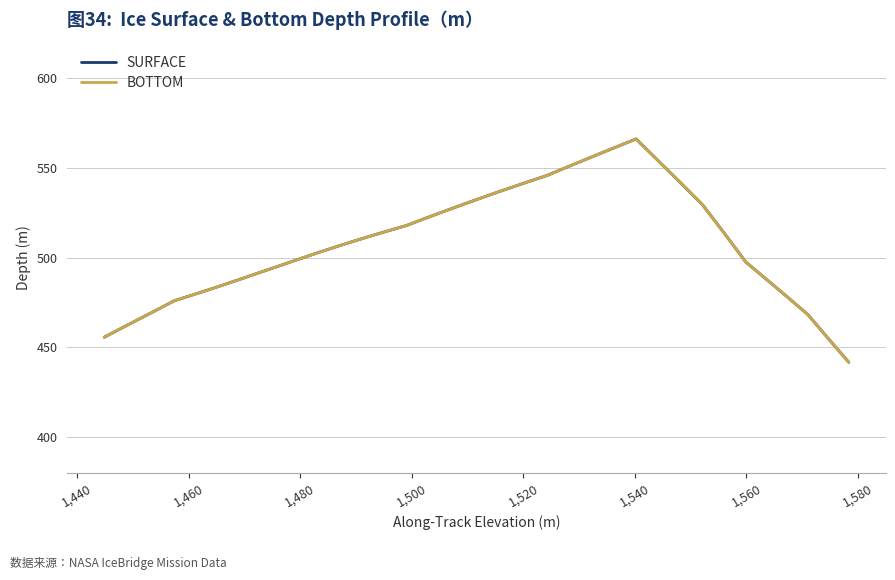

Is this an area chart (filled region under the line)?

No